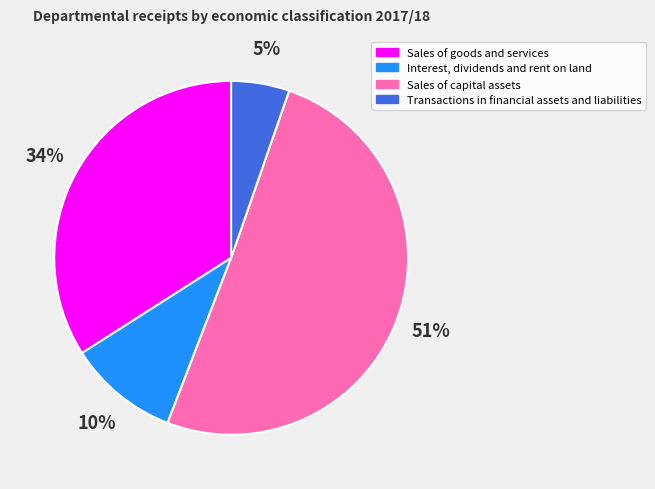

Count the number of slices in the pie.

4